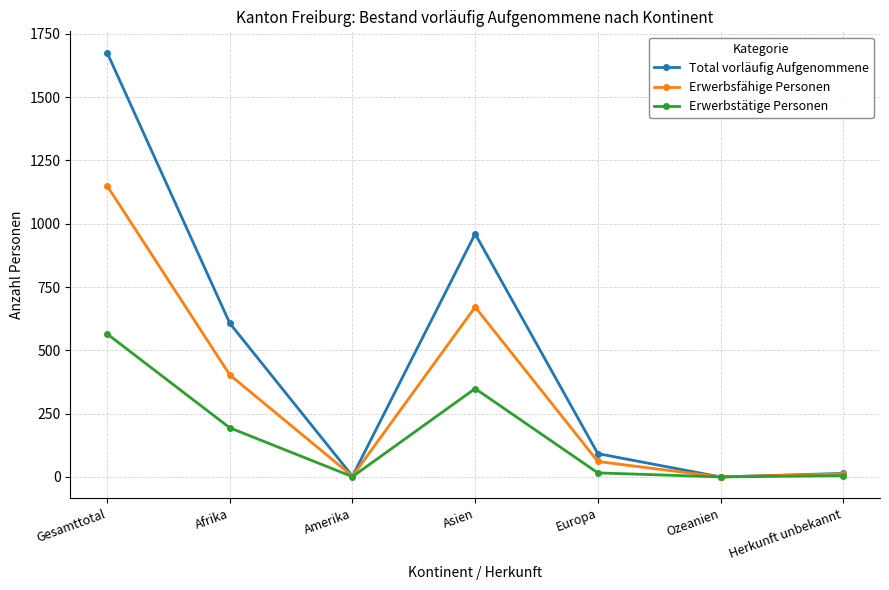

Count the number of categories in the chart.

7